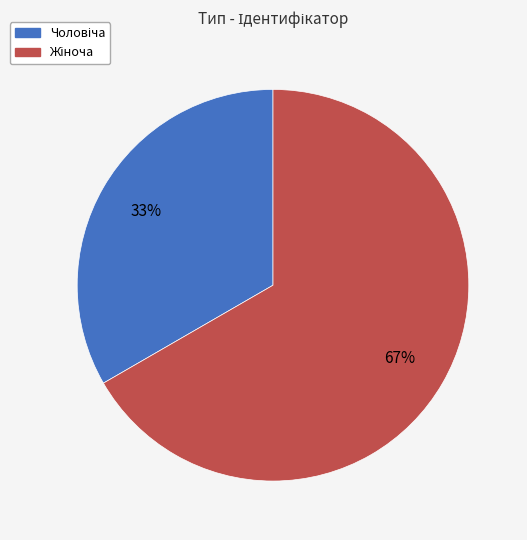

Is there a majority slice in this chart?

Yes